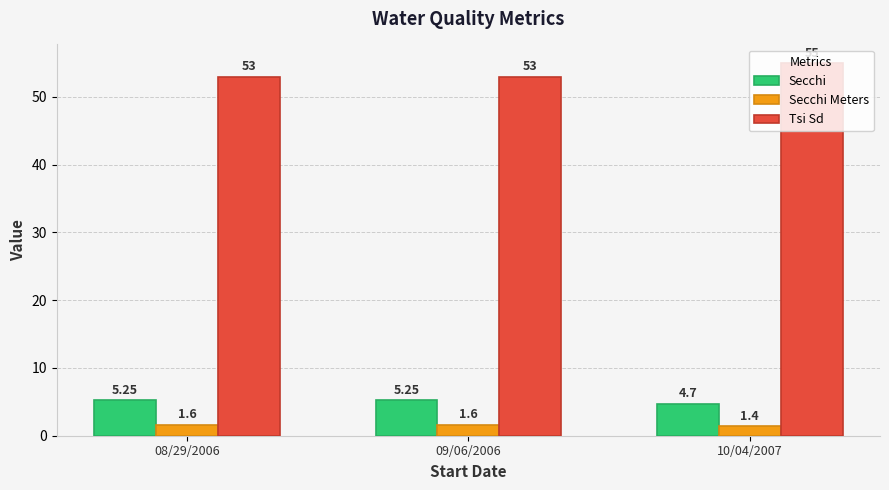

Is the value of Secchi Meters at 09/06/2006 greater than the value of Tsi Sd at 09/06/2006?

No